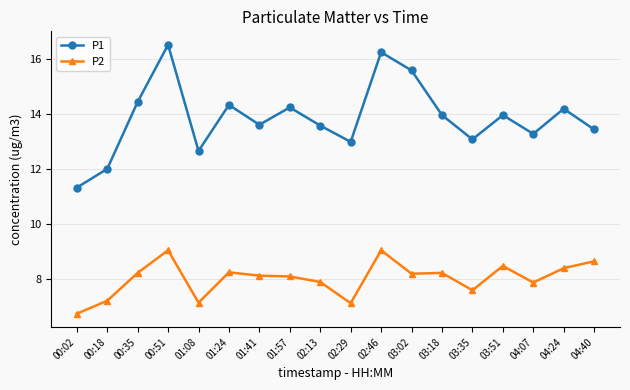

At how many categories does at least one series exceed 9?

18